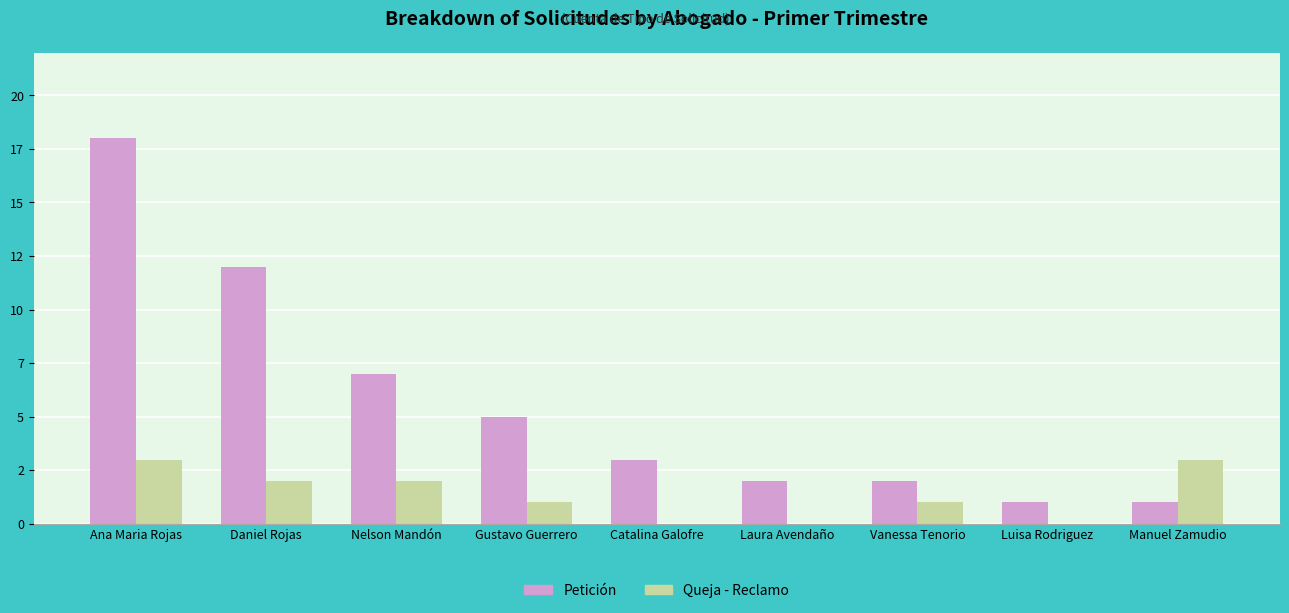

The Queja - Reclamo series shows 1 at Gustavo Guerrero. True or false?

True